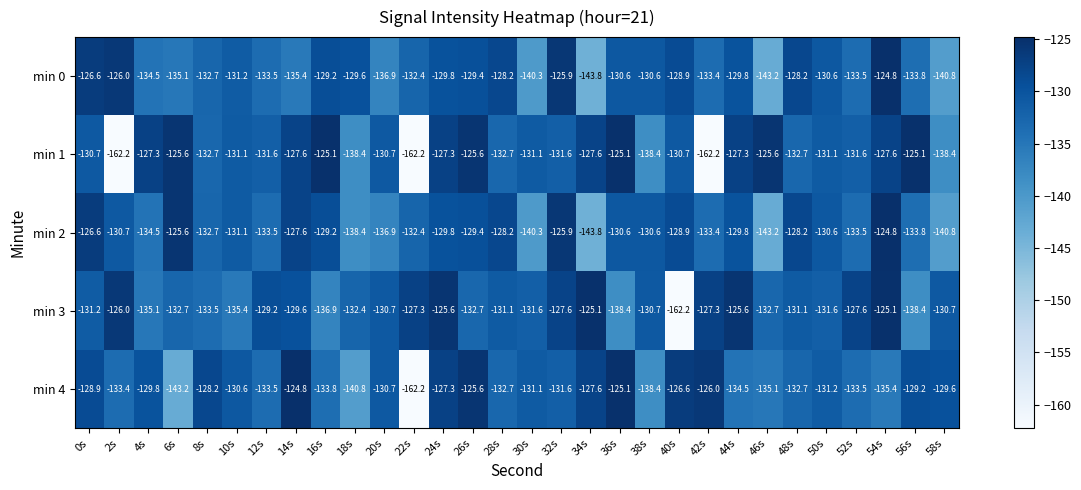

Which series has the largest total across all categories?

min 3